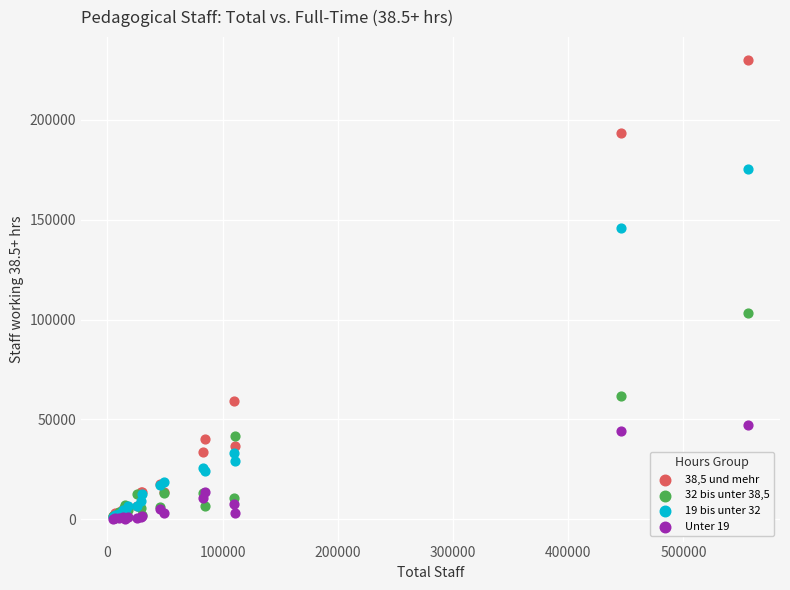

Across all series, what Y value is closest to 115140?

103395